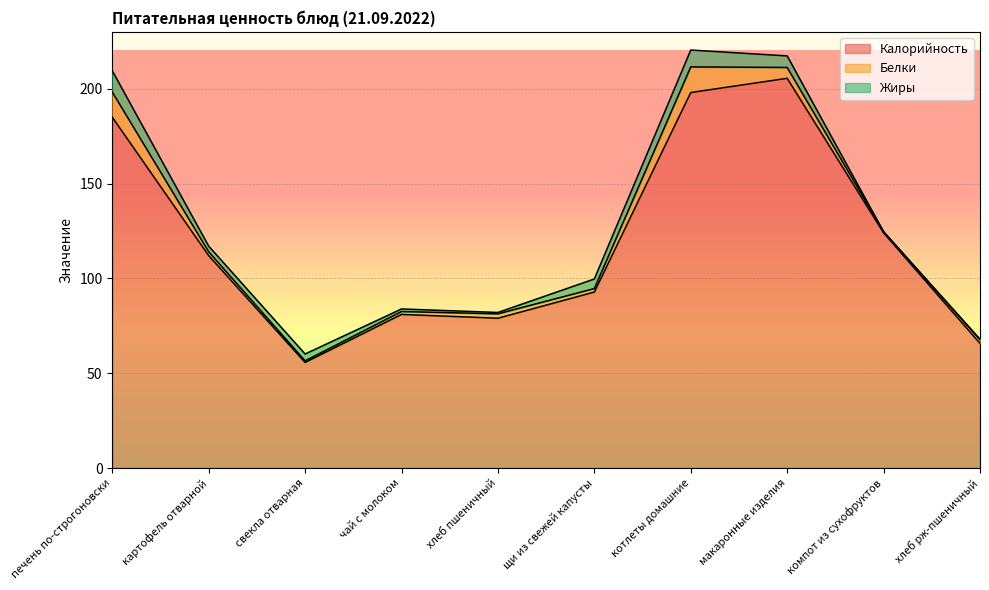

The Жиры series shows 1.2 at хлеб пшеничный. True or false?

False